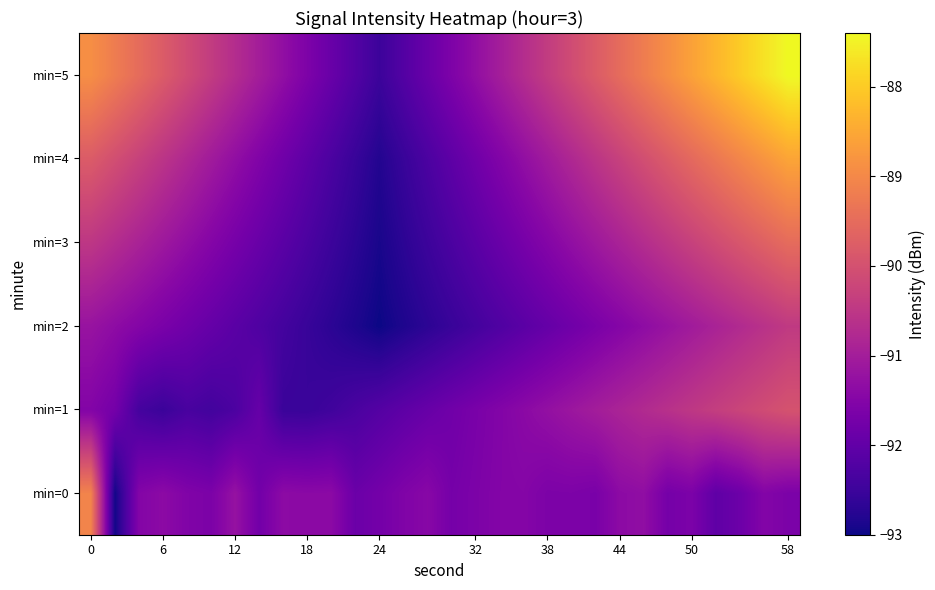

Which series has the largest range (max minus min)?

min=5